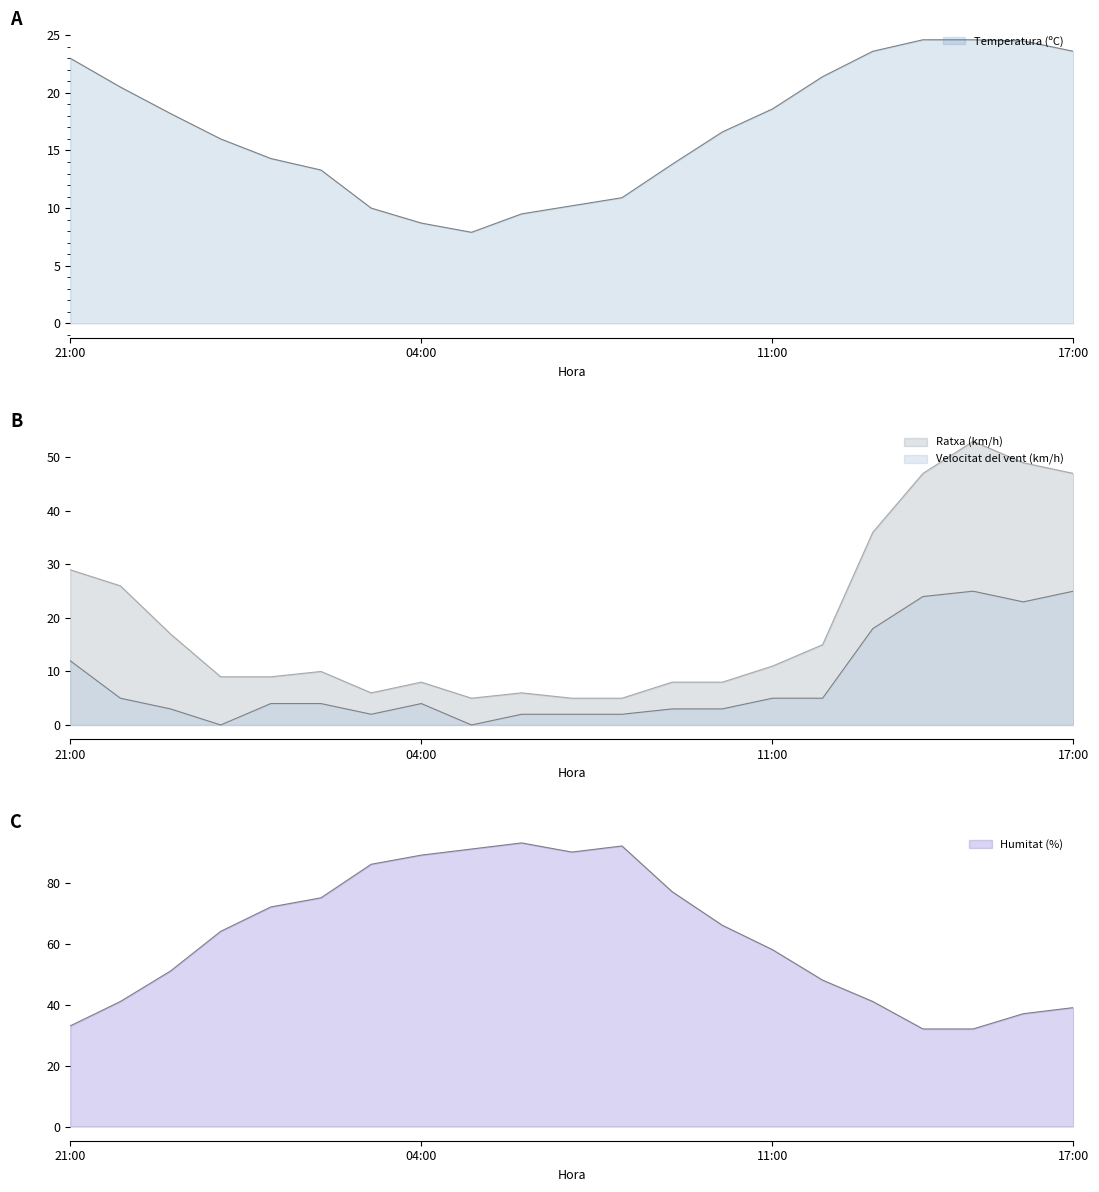

Which has a higher value, 02:00 or 15:00?

15:00